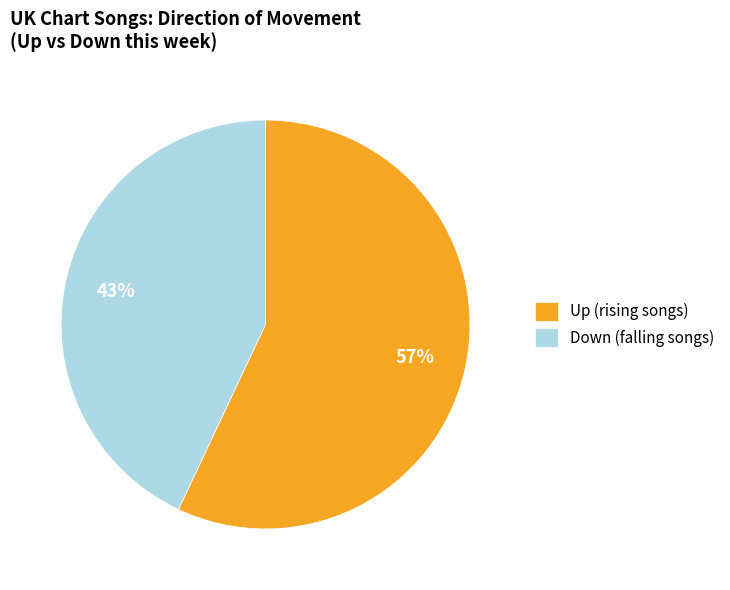

Between Up (rising songs) and Down (falling songs), which is larger?

Up (rising songs)